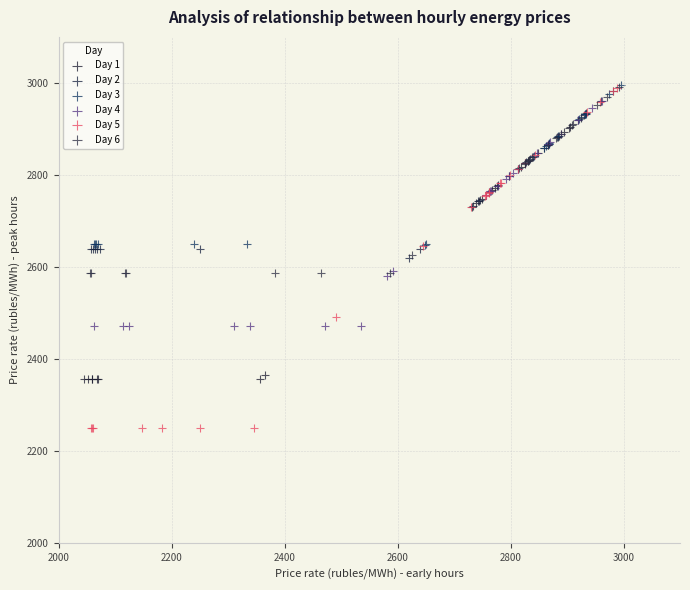

Which series has the widest spread of Y values?

Day 5